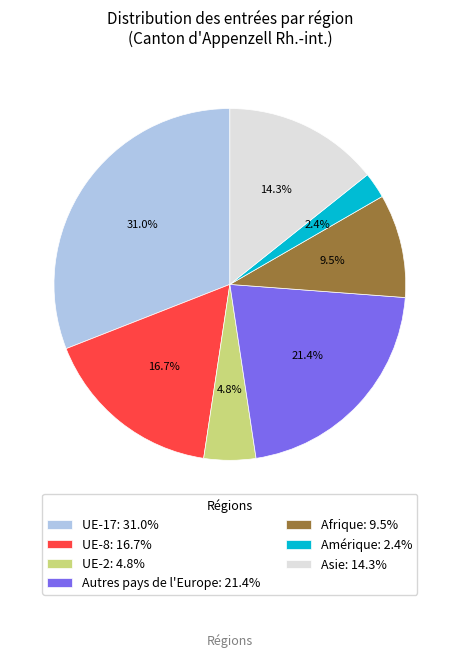

Is Autres pays de l'Europe: 21.4% the majority of the pie?

No